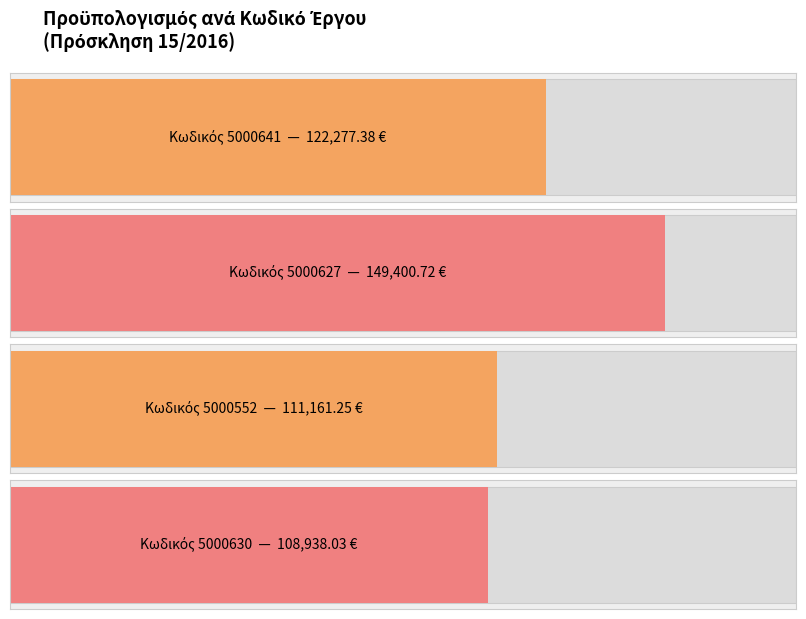

What is the average value?

122944.3